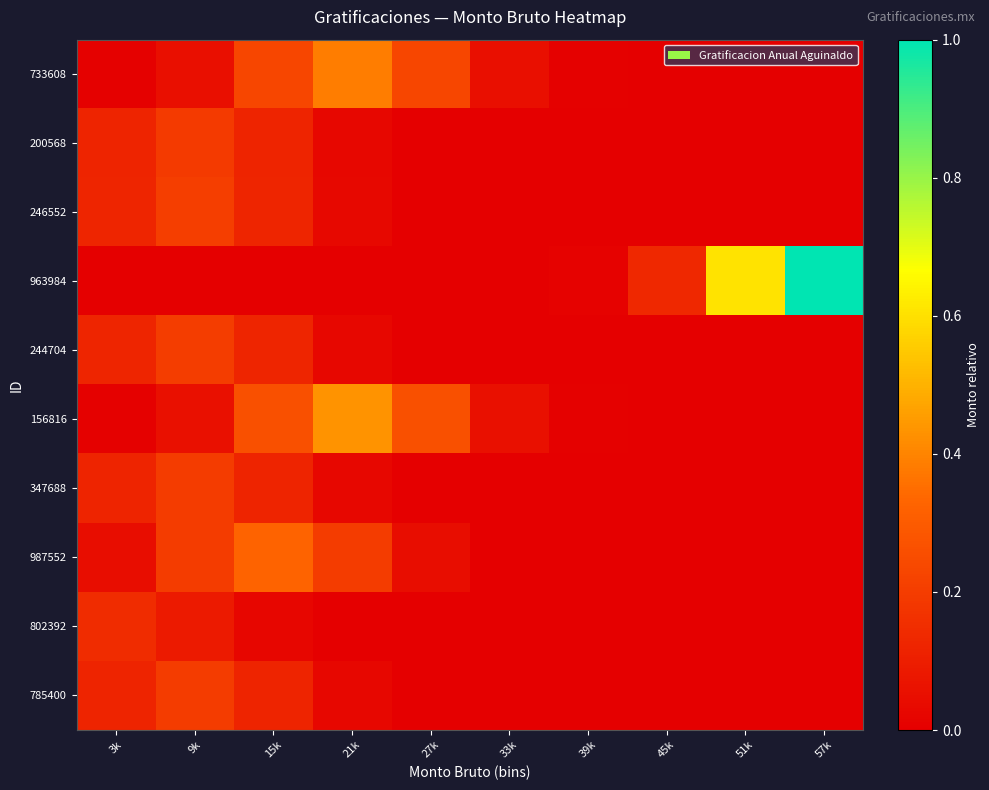

Reading right to left, transcribe all the data shown in this chart.

733608: 57k=0.0	51k=0.0	45k=0.0	39k=0.0	33k=0.1	27k=0.2	21k=0.4	15k=0.2	9k=0.1	3k=0.0
200568: 57k=0.0	51k=0.0	45k=0.0	39k=0.0	33k=0.0	27k=0.0	21k=0.0	15k=0.1	9k=0.2	3k=0.1
246552: 57k=0.0	51k=0.0	45k=0.0	39k=0.0	33k=0.0	27k=0.0	21k=0.0	15k=0.1	9k=0.2	3k=0.1
963984: 57k=1.0	51k=0.6	45k=0.1	39k=0.0	33k=0.0	27k=0.0	21k=0.0	15k=0.0	9k=0.0	3k=0.0
244704: 57k=0.0	51k=0.0	45k=0.0	39k=0.0	33k=0.0	27k=0.0	21k=0.0	15k=0.1	9k=0.2	3k=0.1
156816: 57k=0.0	51k=0.0	45k=0.0	39k=0.0	33k=0.1	27k=0.3	21k=0.4	15k=0.3	9k=0.1	3k=0.0
347688: 57k=0.0	51k=0.0	45k=0.0	39k=0.0	33k=0.0	27k=0.0	21k=0.0	15k=0.1	9k=0.2	3k=0.1
987552: 57k=0.0	51k=0.0	45k=0.0	39k=0.0	33k=0.0	27k=0.0	21k=0.2	15k=0.3	9k=0.2	3k=0.0
802392: 57k=0.0	51k=0.0	45k=0.0	39k=0.0	33k=0.0	27k=0.0	21k=0.0	15k=0.0	9k=0.1	3k=0.1
785400: 57k=0.0	51k=0.0	45k=0.0	39k=0.0	33k=0.0	27k=0.0	21k=0.0	15k=0.1	9k=0.2	3k=0.1